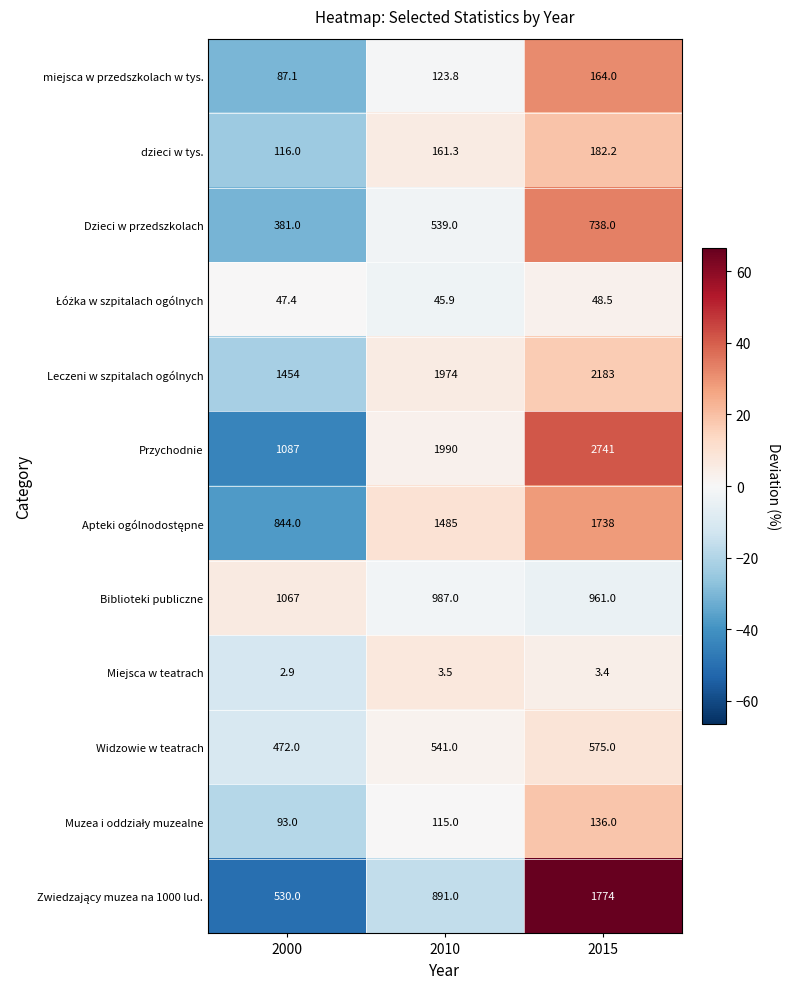

Which label corresponds to the largest value in the chart?

2015